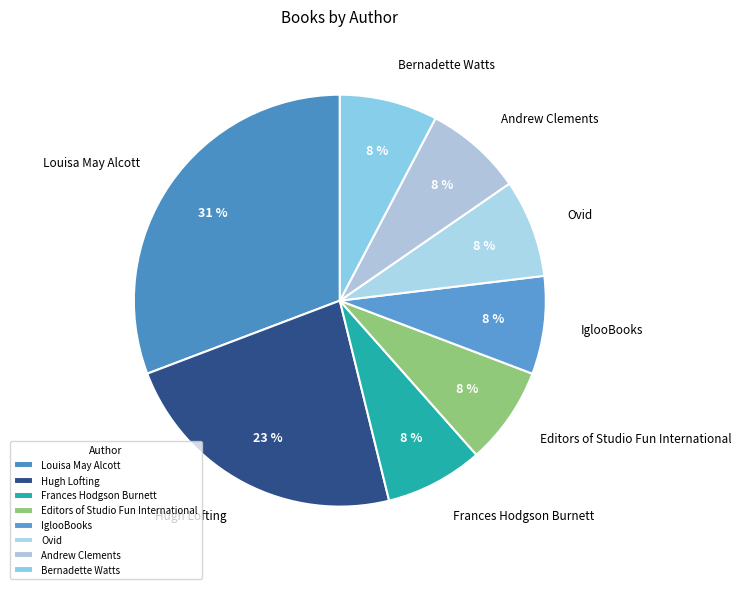

Which slice is the largest?

Louisa May Alcott